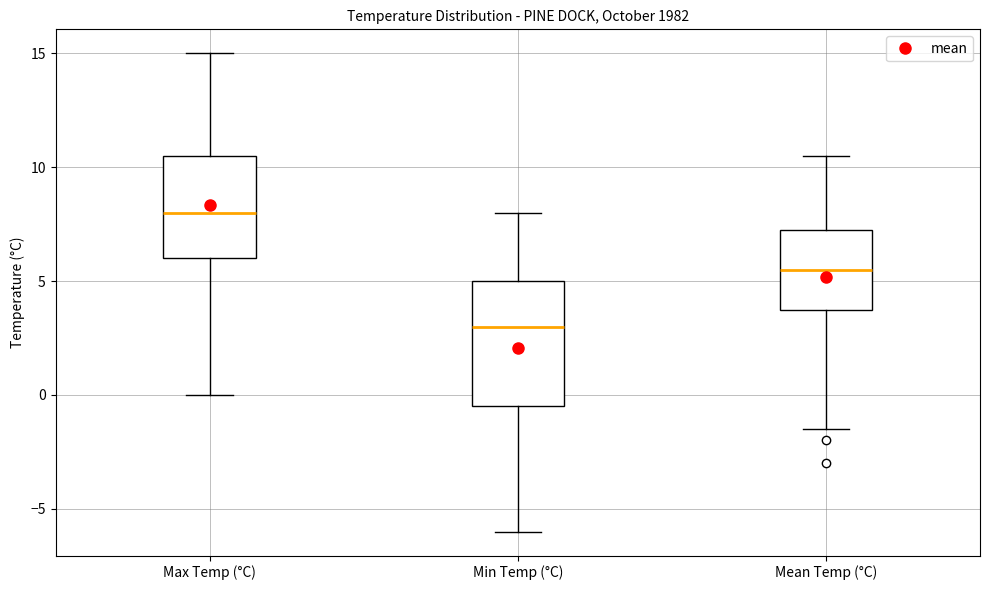

Which box is the tallest, from its lower edge to its upper edge?

Min Temp (°C)